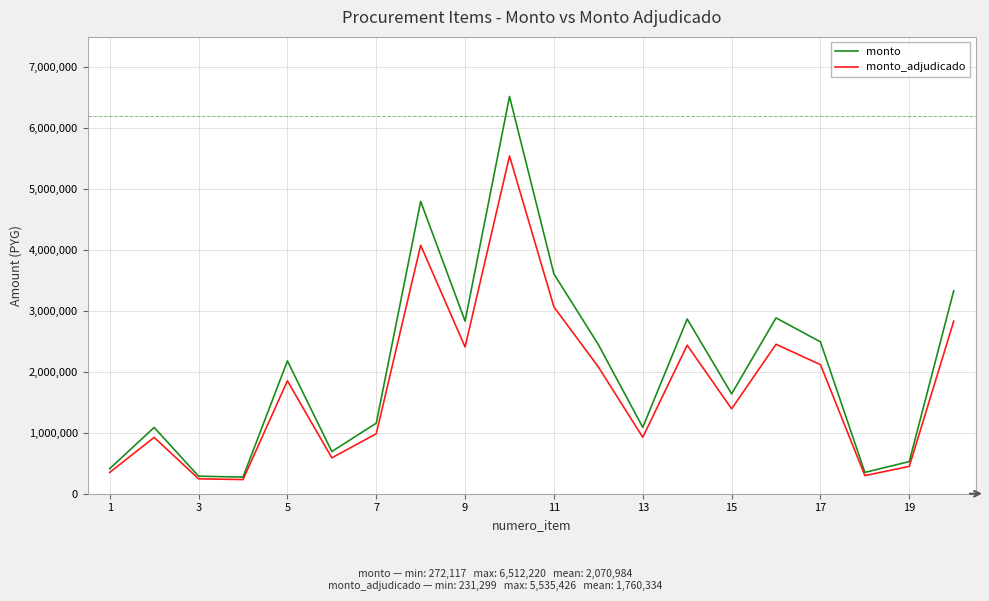

What is the difference between the maximum and minimum values in the monto series?

6240103